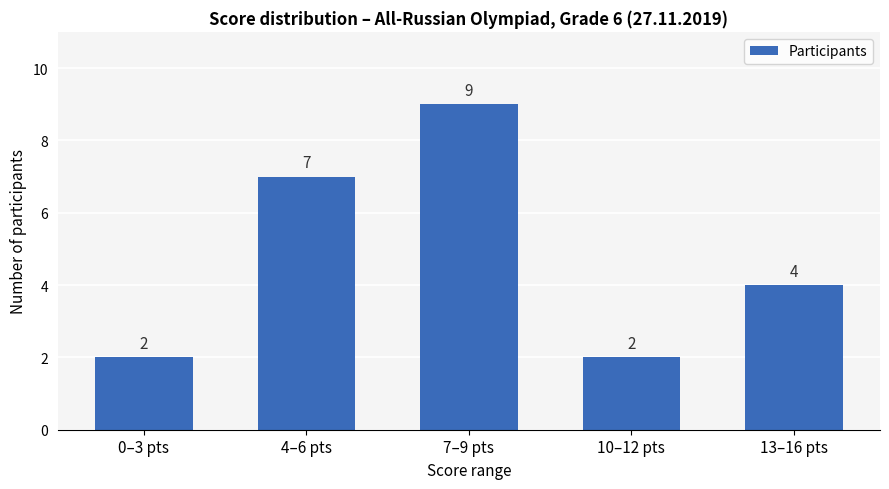

What is the sum of all values?

24